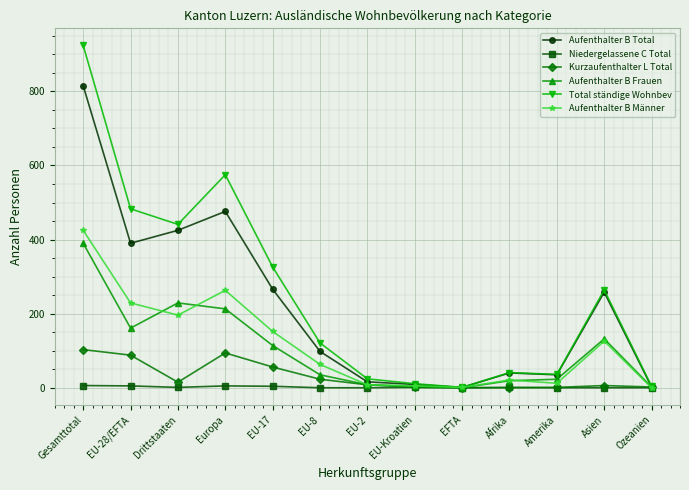

What is the label of the 8th point from the left?

EU-Kroatien